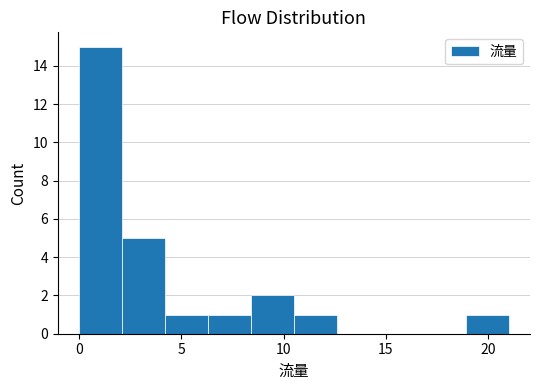

Which range on the x-axis has the tallest bar?

0.0 to 2.1